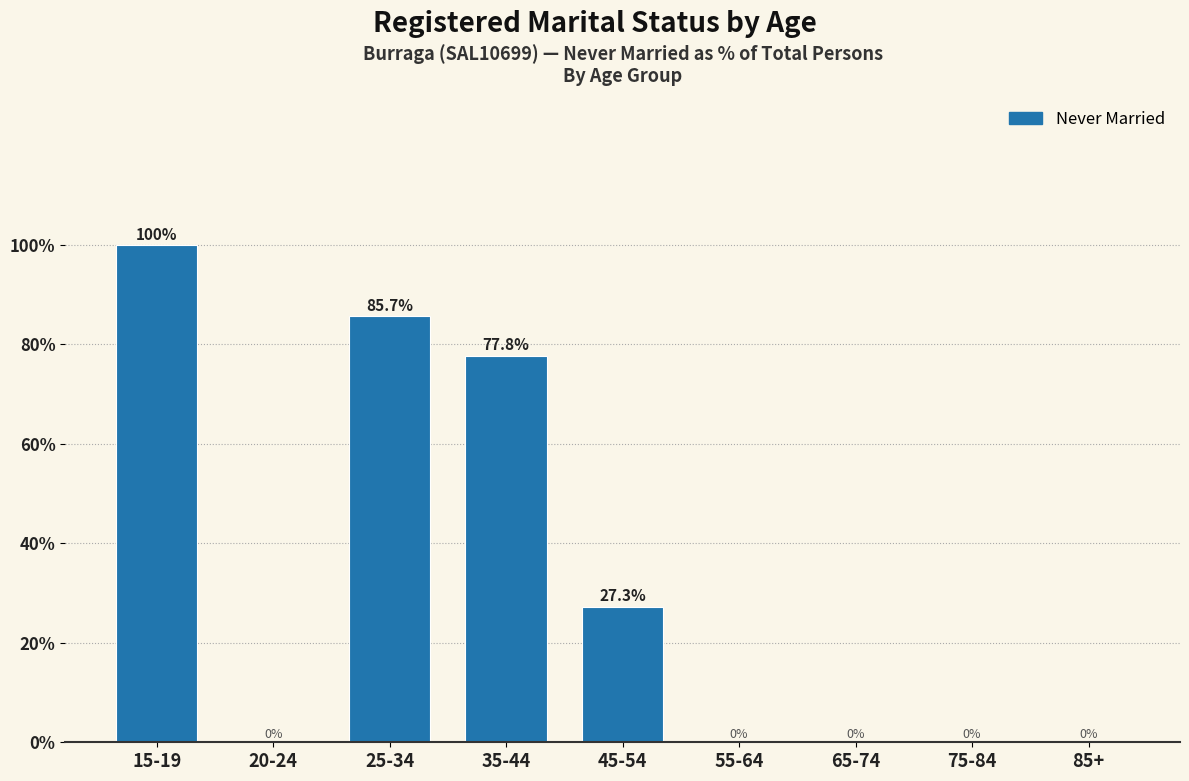

Reading left to right, transcribe all the data shown in this chart.

15-19=100.0	20-24=0.0	25-34=85.7	35-44=77.8	45-54=27.3	55-64=0.0	65-74=0.0	75-84=0.0	85+=0.0